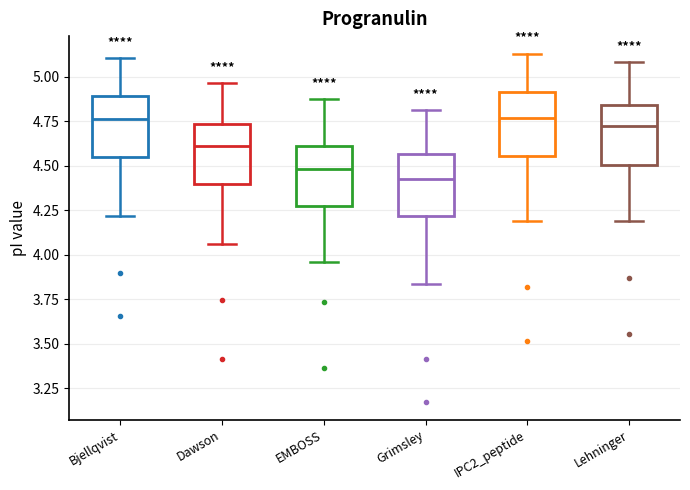

Reading left to right, read every box against the y-axis: the position of its median line, the range the box covers, and the ends of its whiskers. The values are not printed on the chart, so give them approximately, as read against the axis.

Bjellqvist: median 4.75, box 4.55 to 4.90, whiskers 4.20 to 5.10
Dawson: median 4.60, box 4.40 to 4.75, whiskers 4.05 to 4.95
EMBOSS: median 4.50, box 4.30 to 4.60, whiskers 3.95 to 4.90
Grimsley: median 4.40, box 4.20 to 4.55, whiskers 3.85 to 4.80
IPC2_peptide: median 4.75, box 4.55 to 4.90, whiskers 4.20 to 5.15
Lehninger: median 4.70, box 4.50 to 4.85, whiskers 4.20 to 5.10